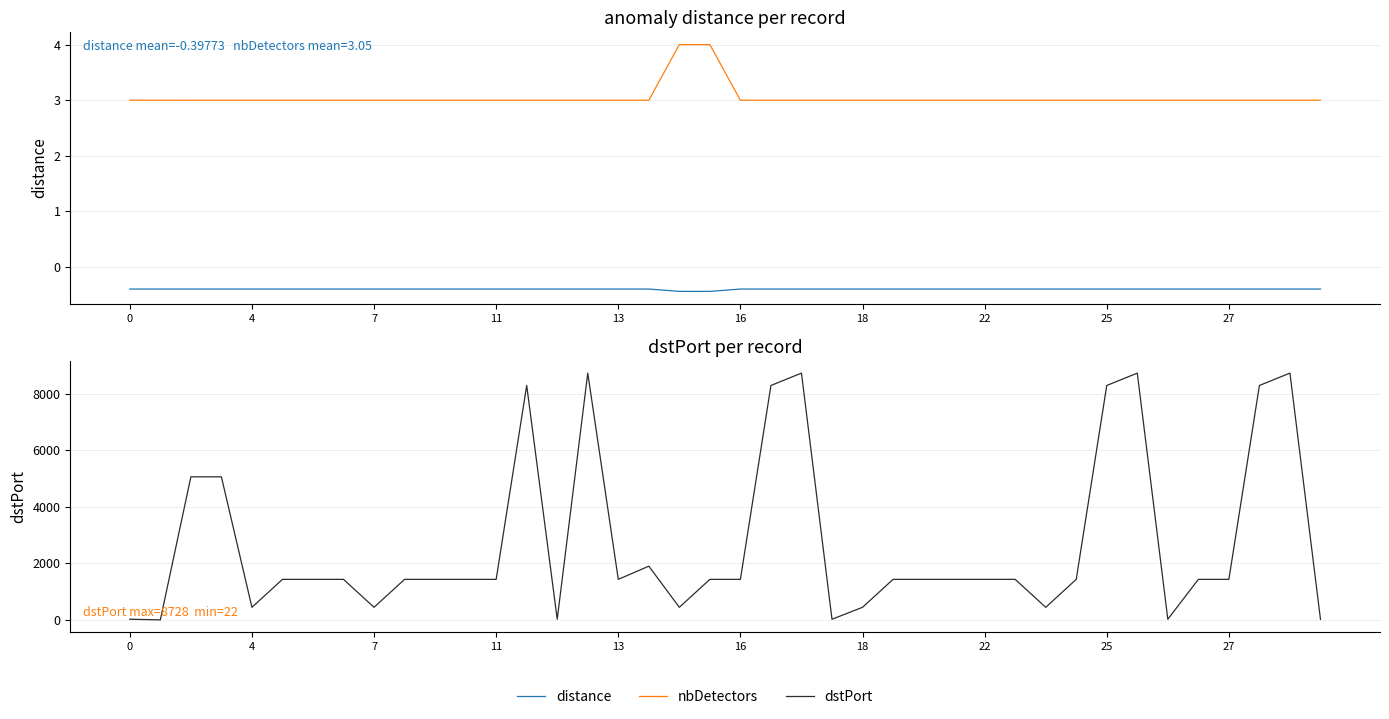

What is the sum of all nbDetectors values?

122.0